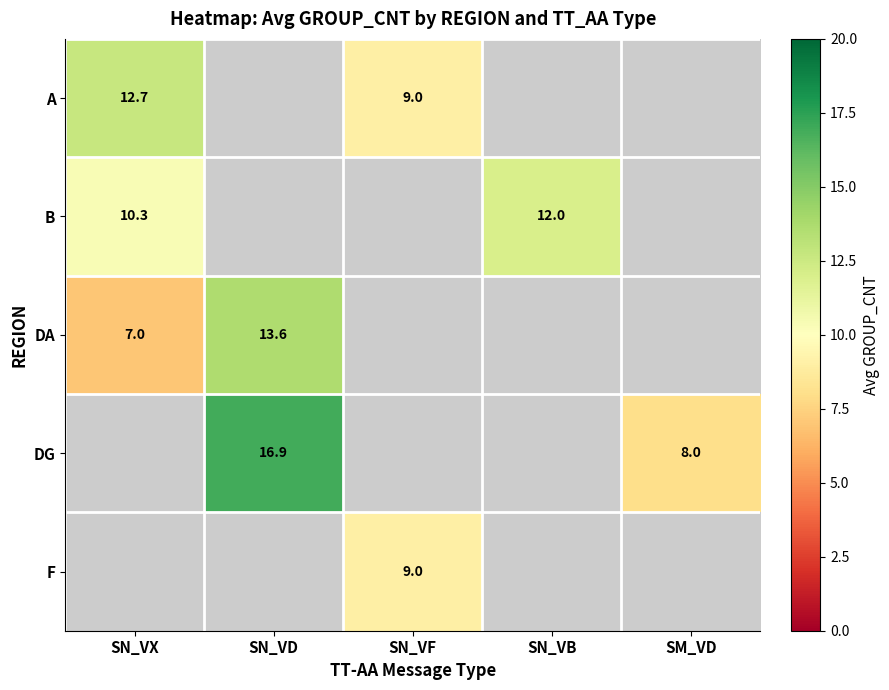

At how many categories does at least one series exceed 7?

5